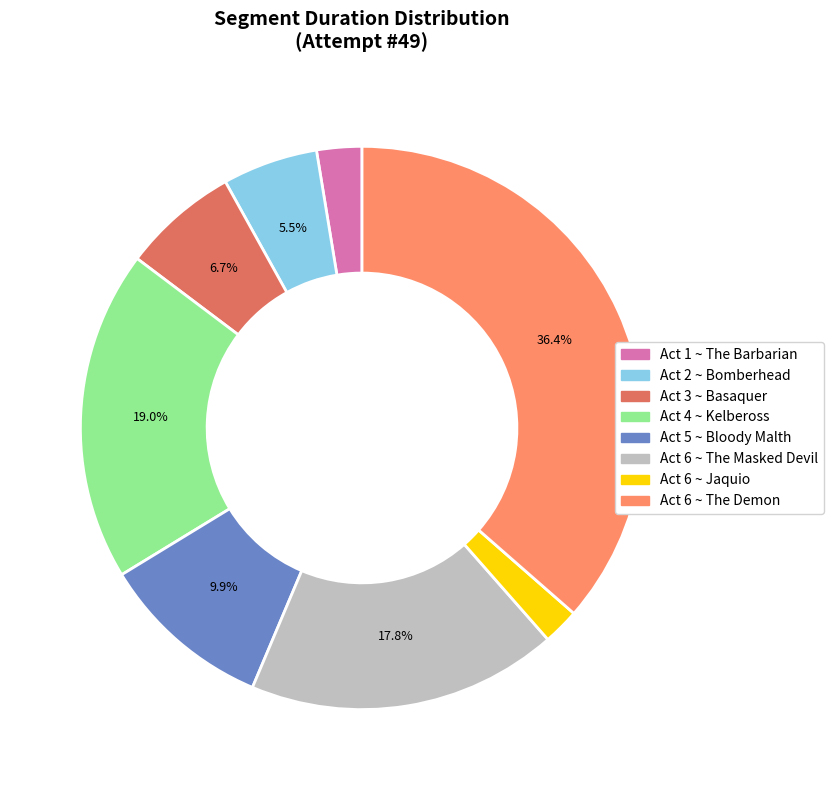

What is the total percentage of Act 4 ~ Kelbeross and Act 6 ~ The Demon?

55.4%